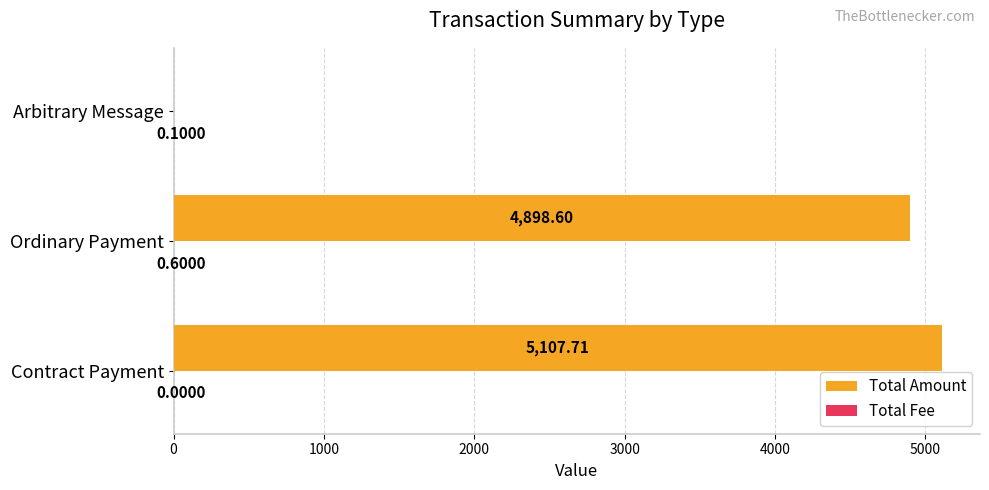

At which category is the sum across all series the highest?

Contract Payment